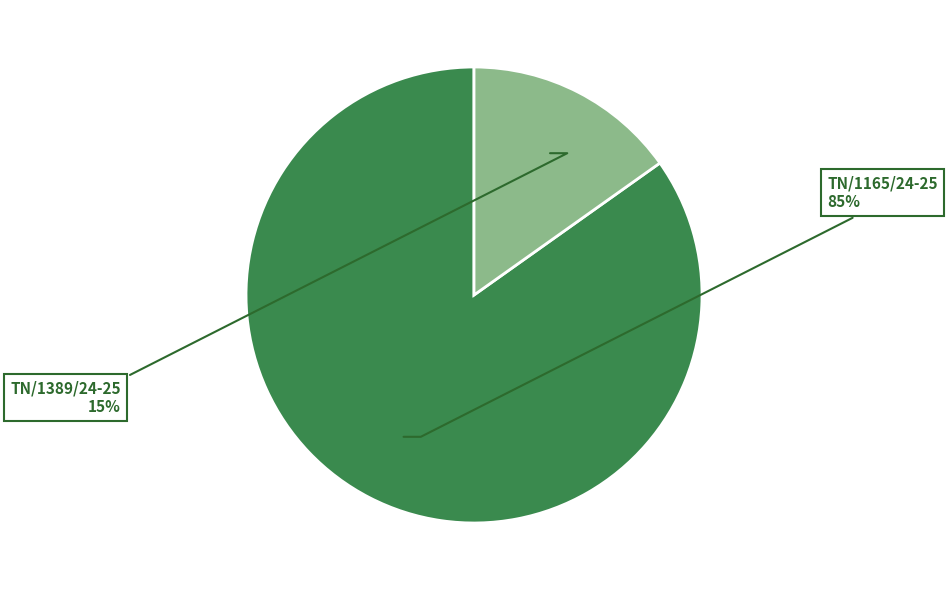

Count the number of slices in the pie.

2